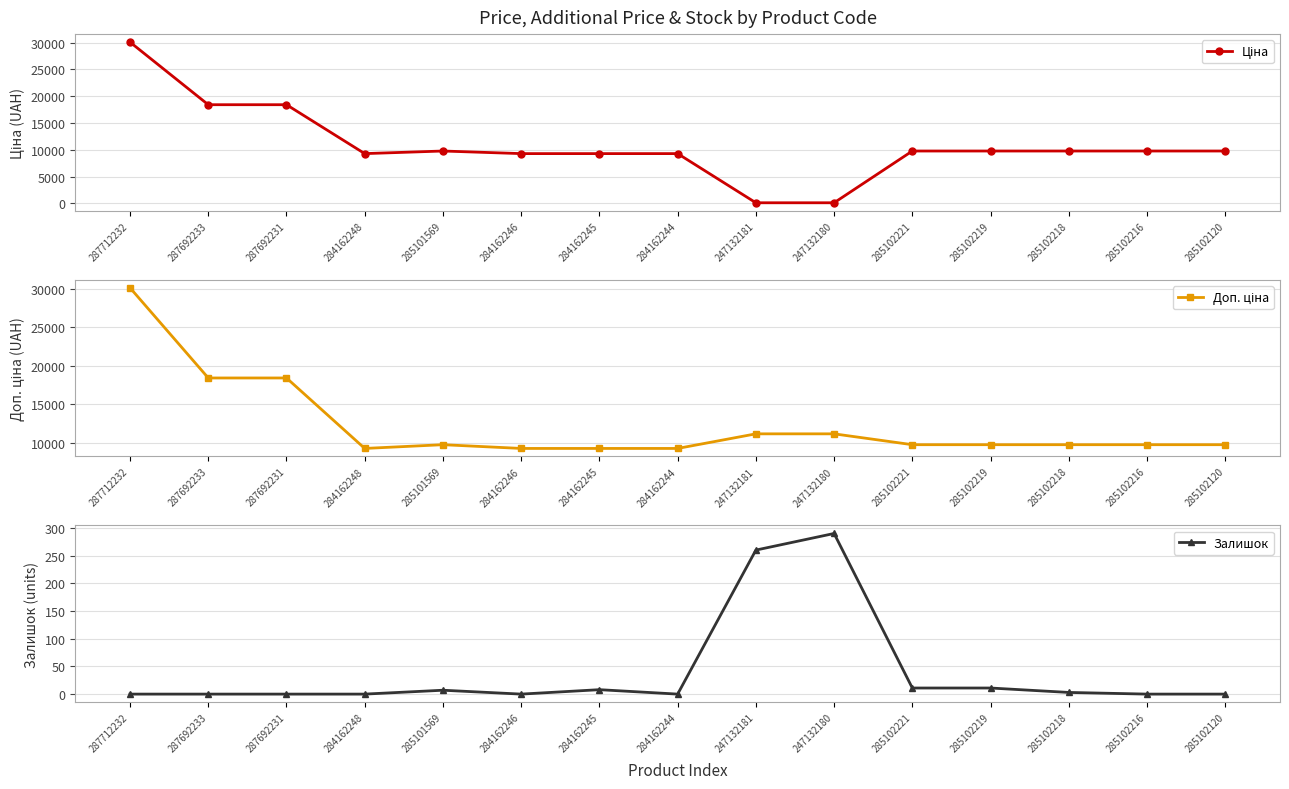

List the labels in order of Залишок value, smallest first.

287712232, 287692233, 287692231, 284162248, 284162246, 284162244, 285102216, 285102120, 285102218, 285101569, 284162245, 285102221, 285102219, 247132181, 247132180